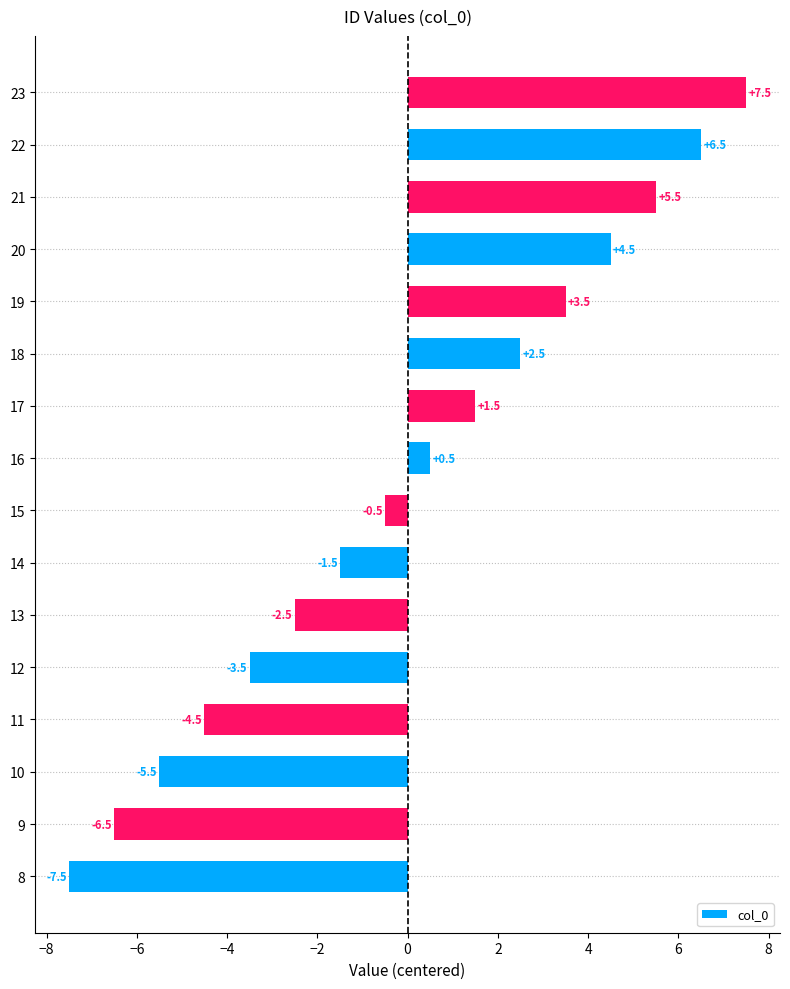

The chart shows a value of -2.5 at 13. True or false?

True